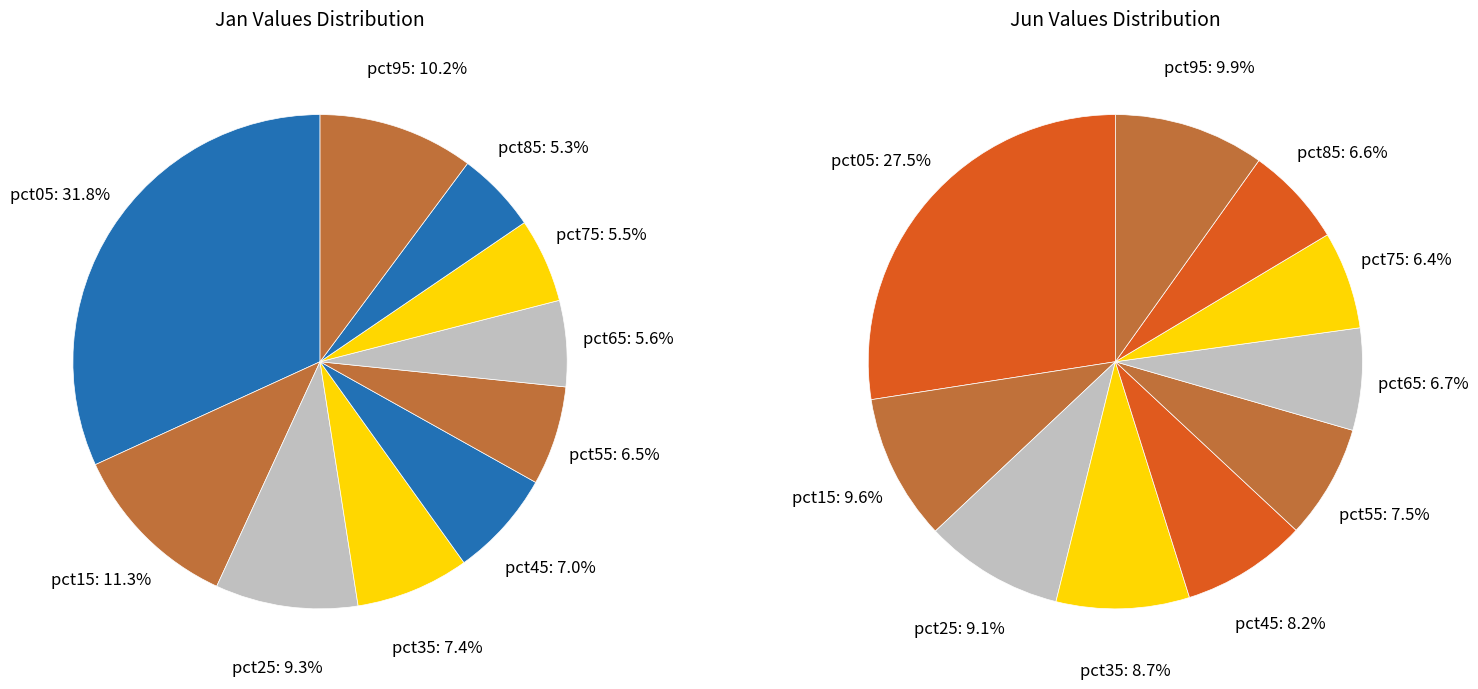

Is 4 the majority of the pie?

No